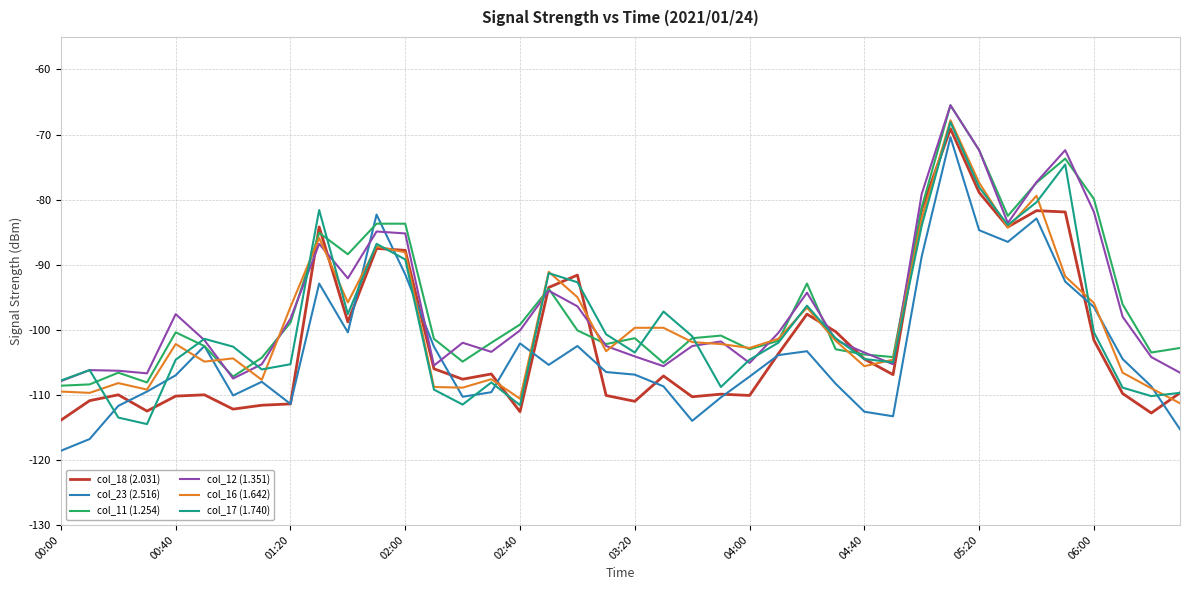

What is the minimum value for col_18 (2.031)?

-113.9